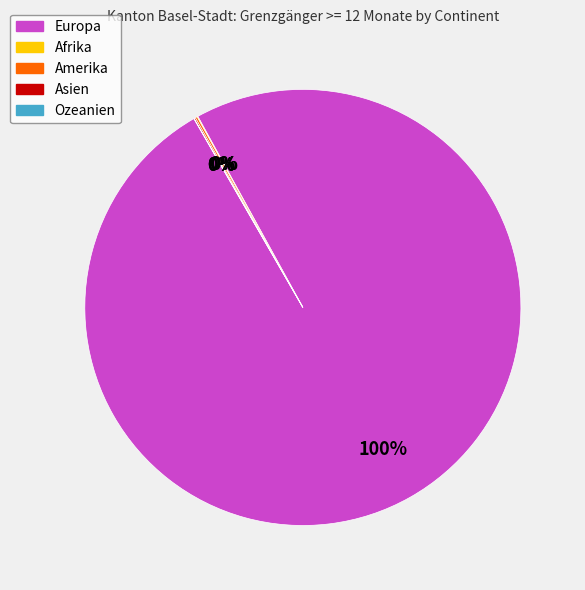

What is the largest slice in the pie chart?

Europa